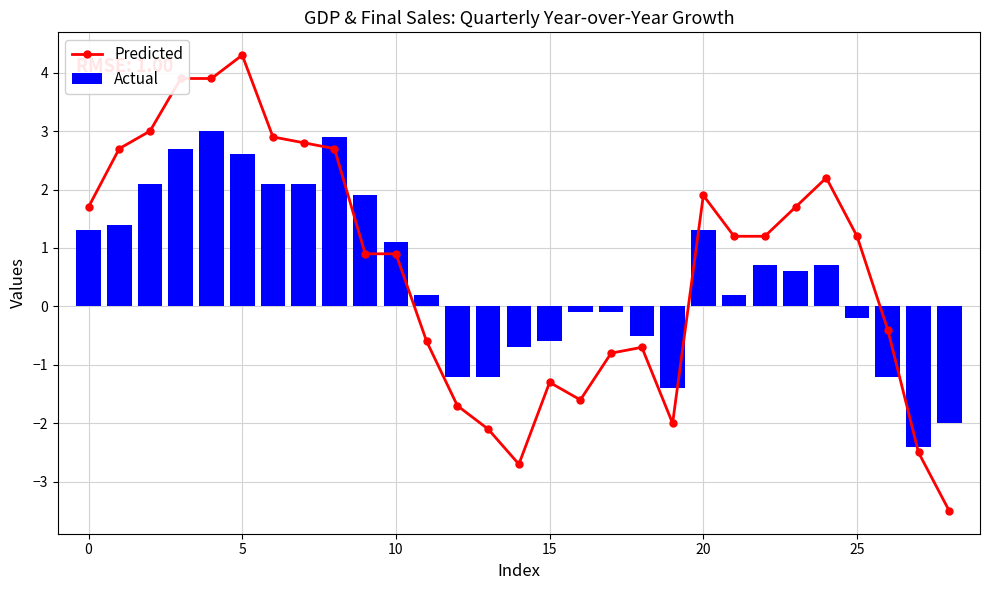

What is the maximum value for Actual?

3.0